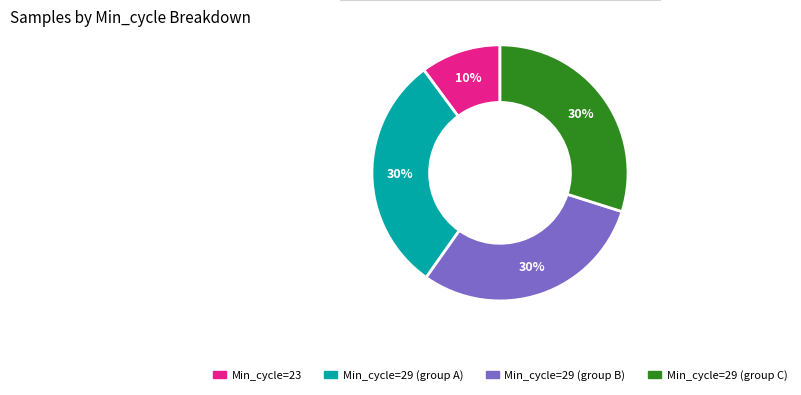

To the nearest percent, what is the difference between the largest and smallest slice percentages?

20%